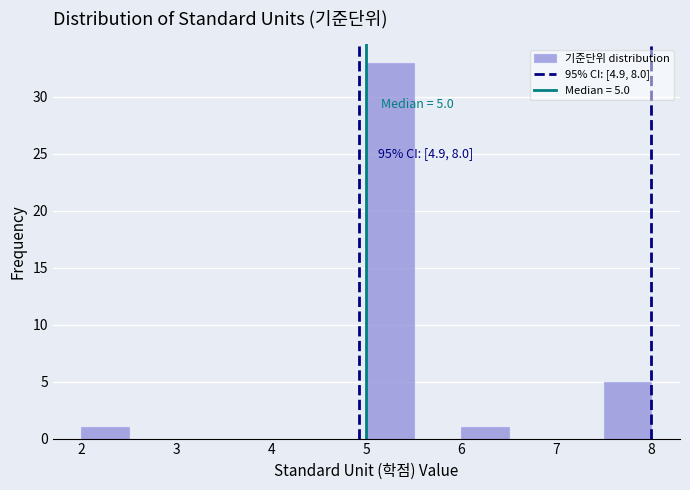

Which range on the x-axis has the tallest bar?

5.0 to 5.5